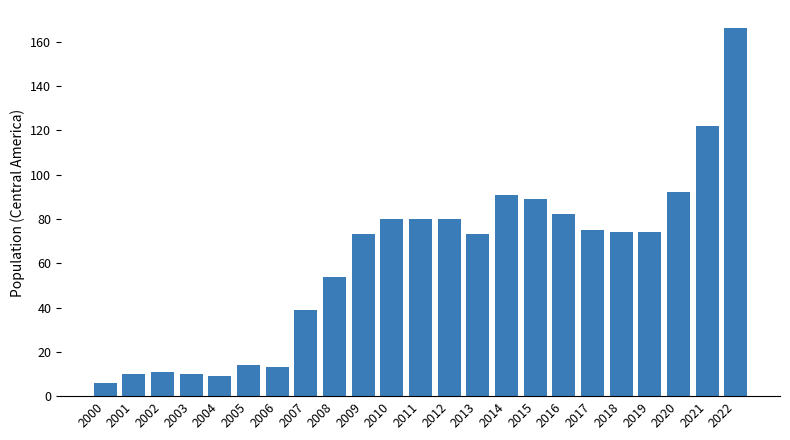

How many values are below 74?

11